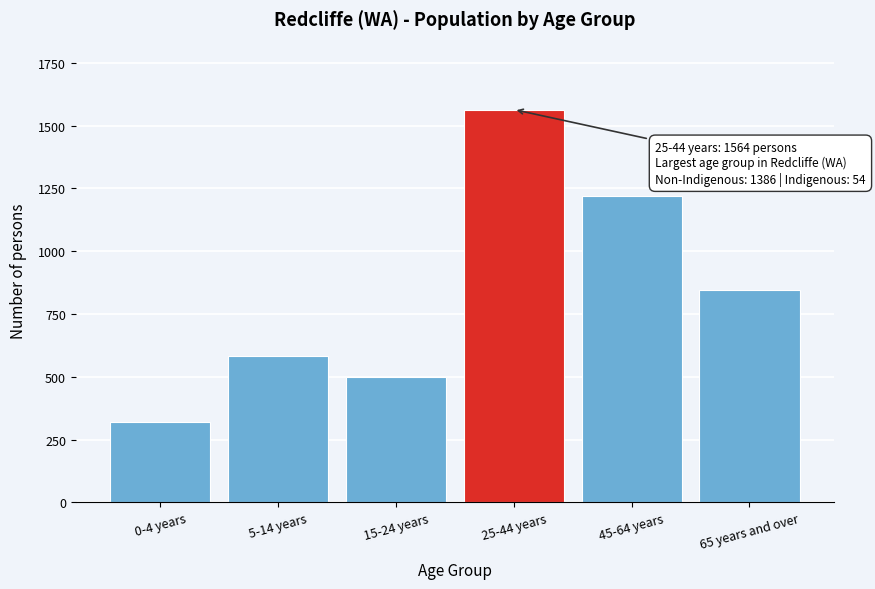

Reading left to right, transcribe all the data shown in this chart.

0-4 years=320	5-14 years=584	15-24 years=498	25-44 years=1564	45-64 years=1220	65 years and over=847